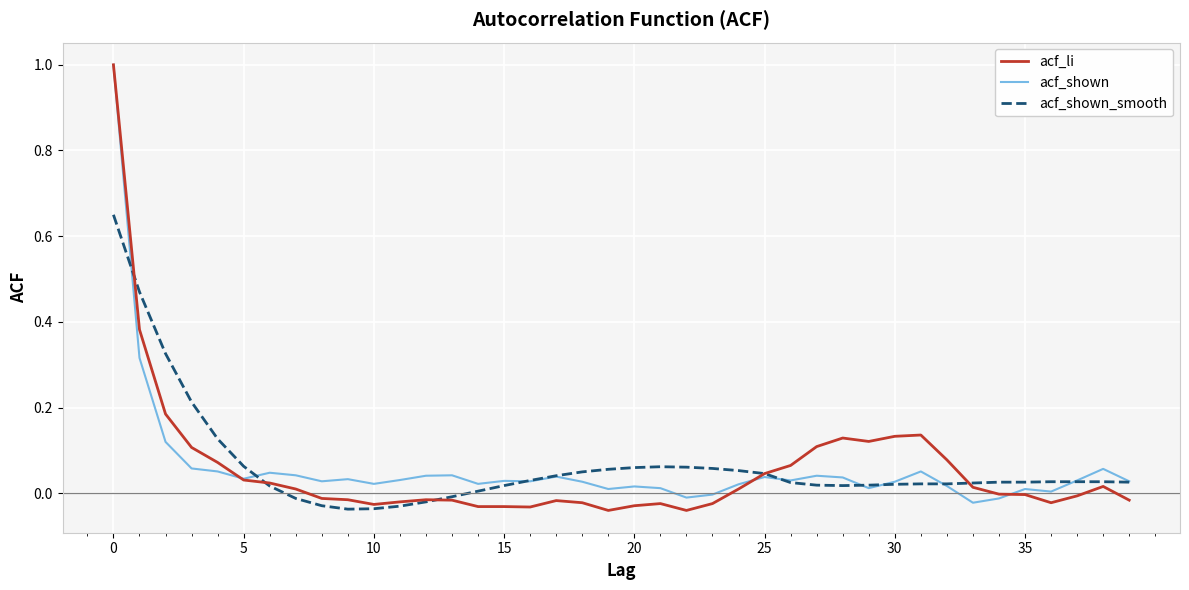

Does the chart display data point markers on the line(s)?

No